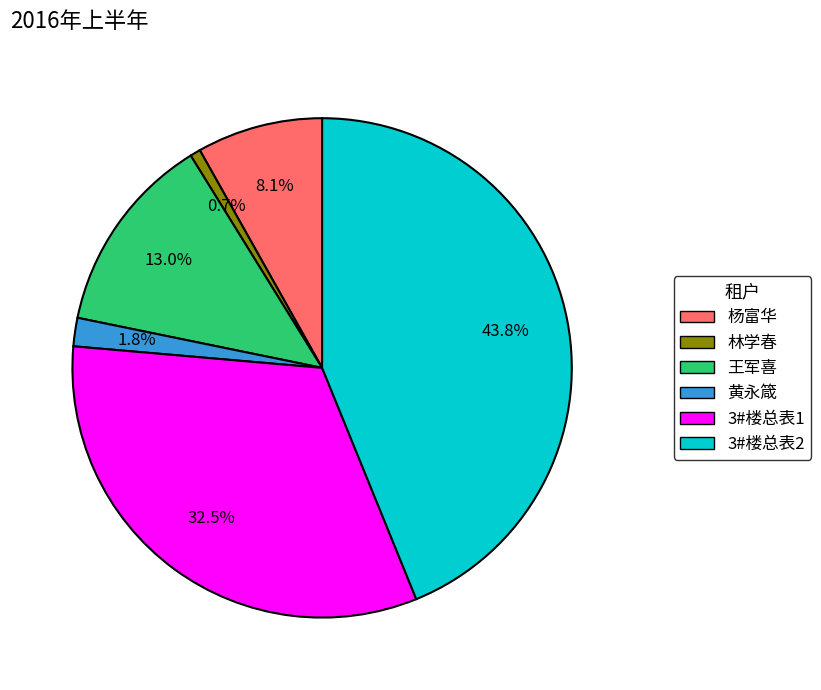

To the nearest percent, what is the difference between the largest and smallest slice percentages?

43%